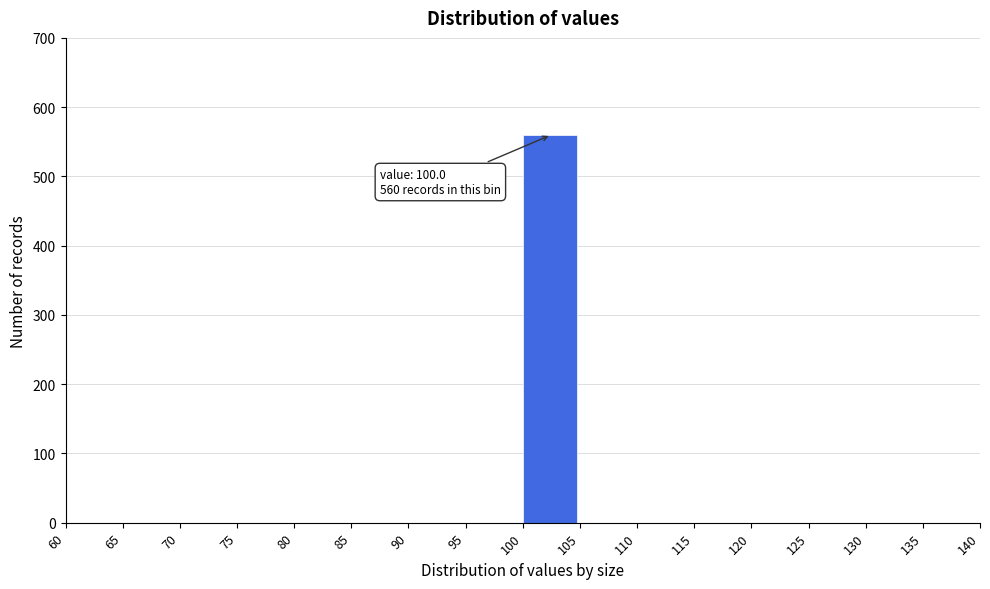

Which range on the x-axis has the tallest bar?

100 to 105